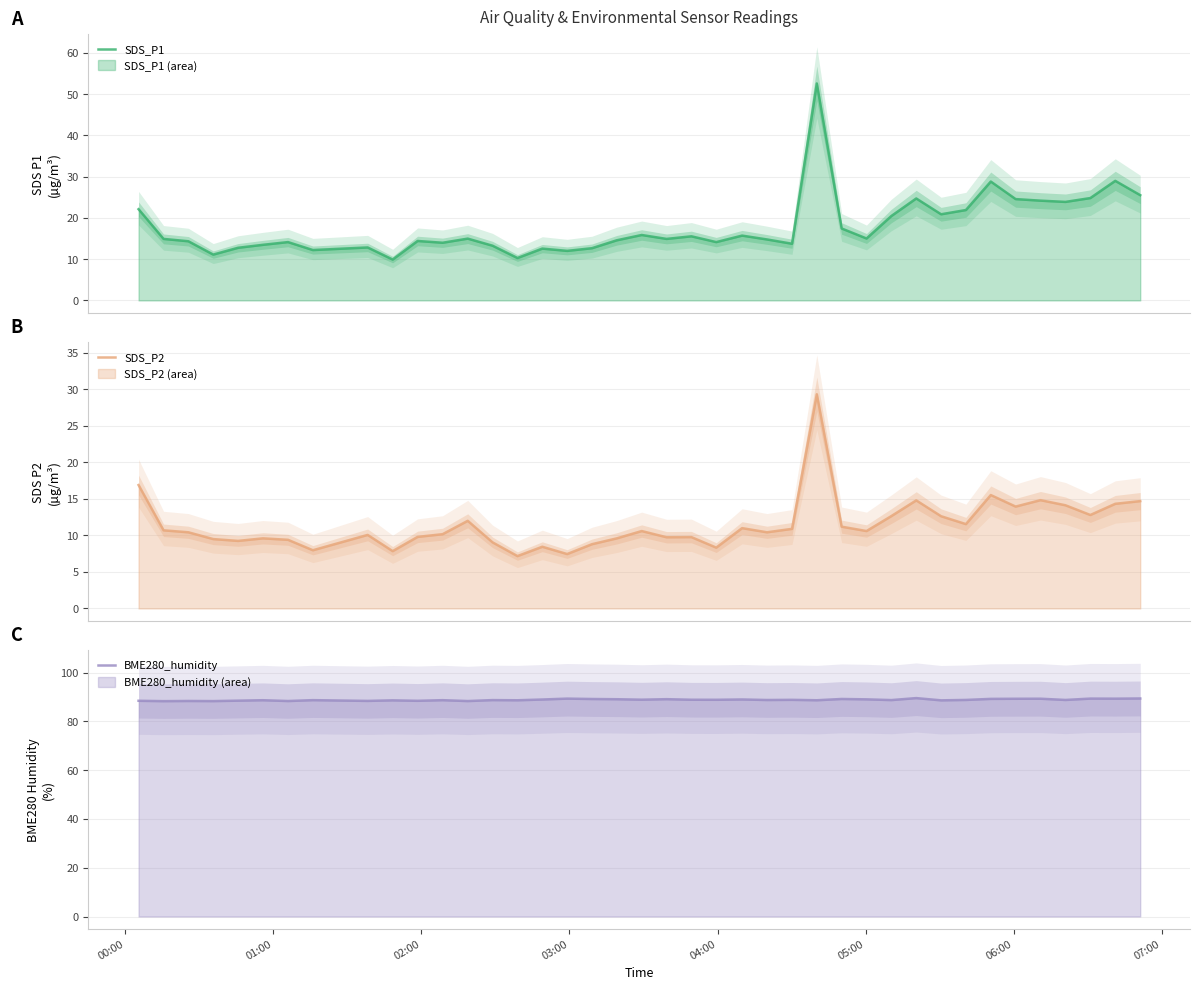

How many data points in SDS_P1 are less than 14?

13